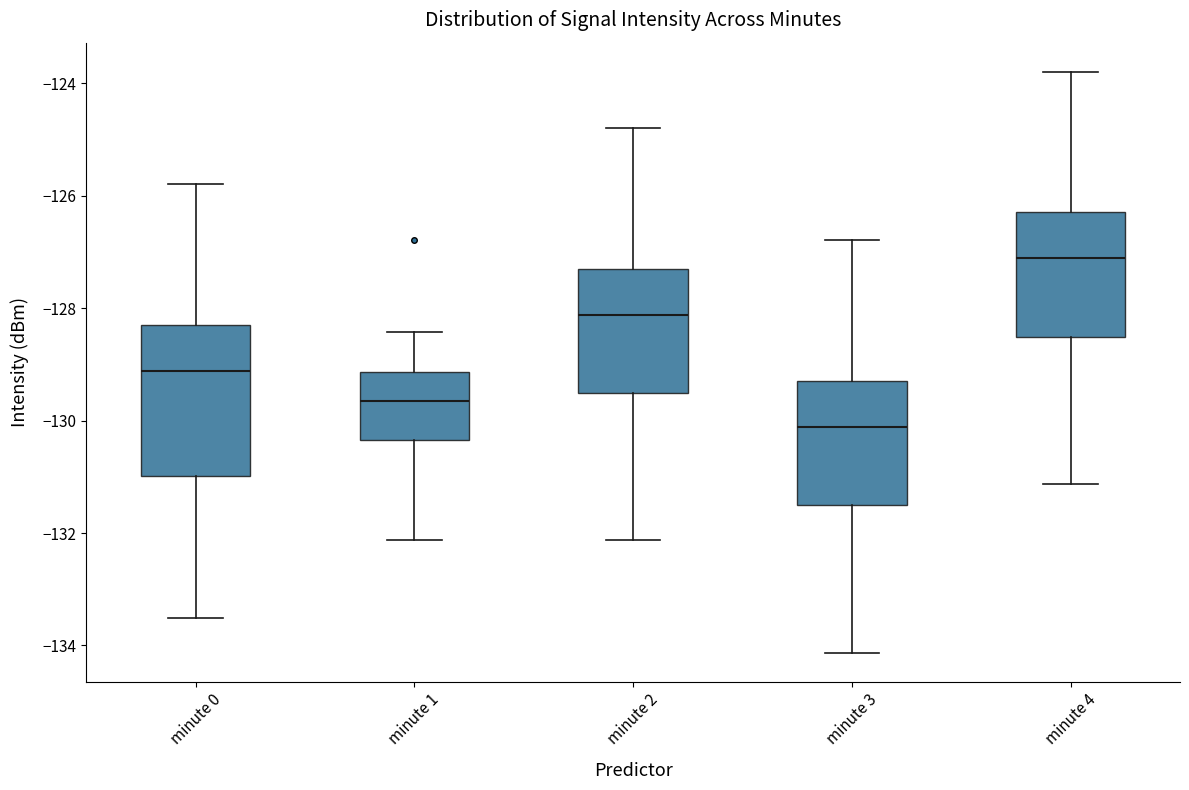

Where does the median line of the box for minute 3 sit on the y-axis? The values are not printed on the chart, so give them approximately, as read against the axis.

-130.2